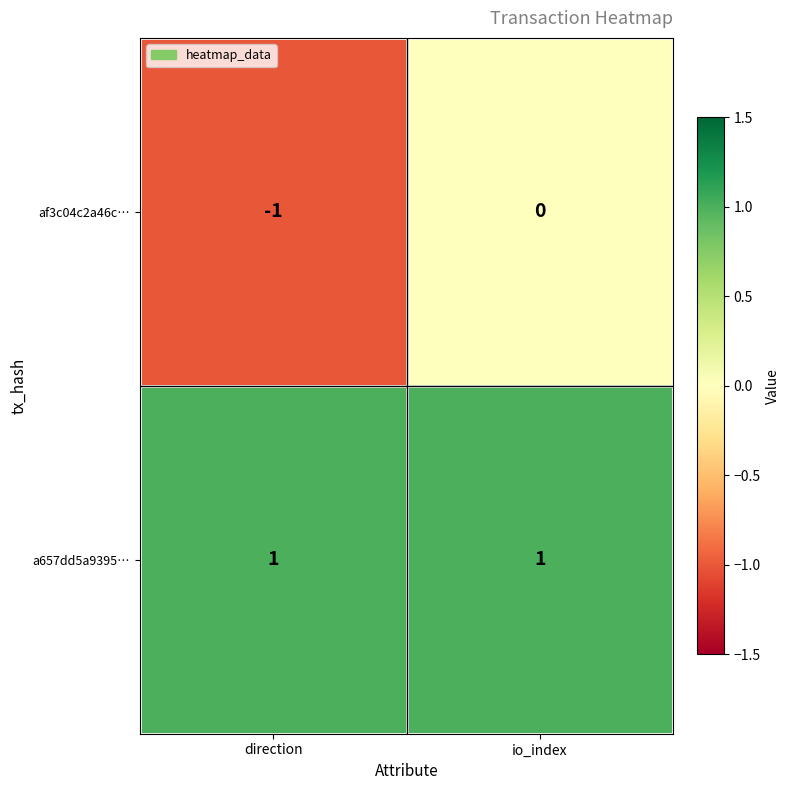

What is the total value across all series at io_index?

1